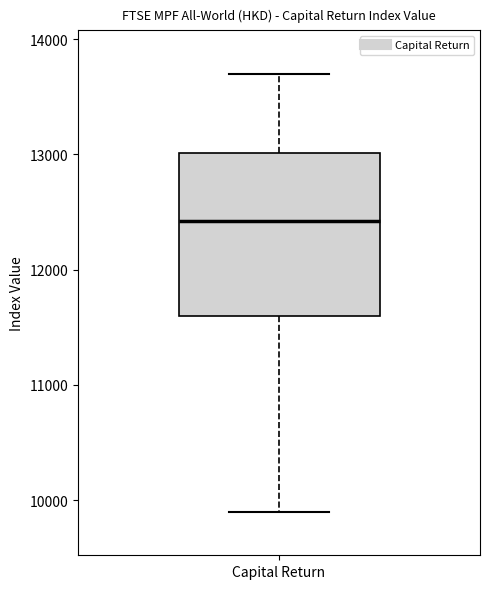

Read this box plot against the y-axis: the position of the median line, the range covered by the box, and the ends of both whiskers. The values are not printed on the chart, so give them approximately, as read against the axis.

median 12400, box 11600 to 13000, whiskers 9900 to 13700